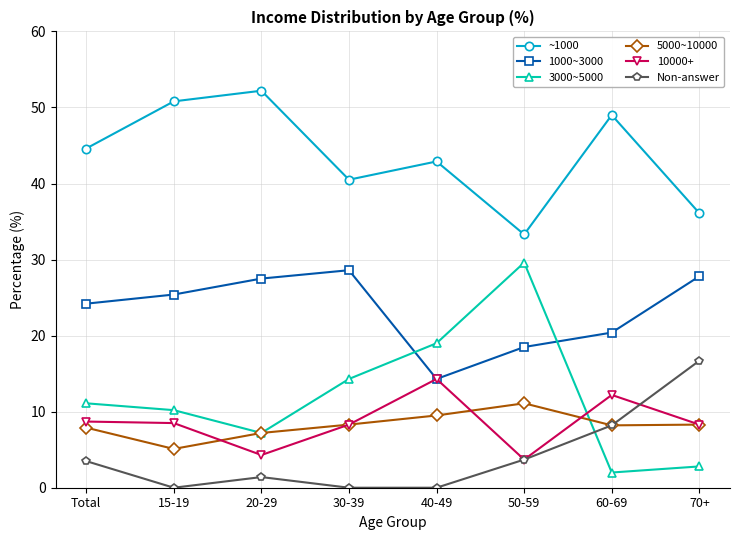

The 3000~5000 series shows 19.0 at 40-49. True or false?

True